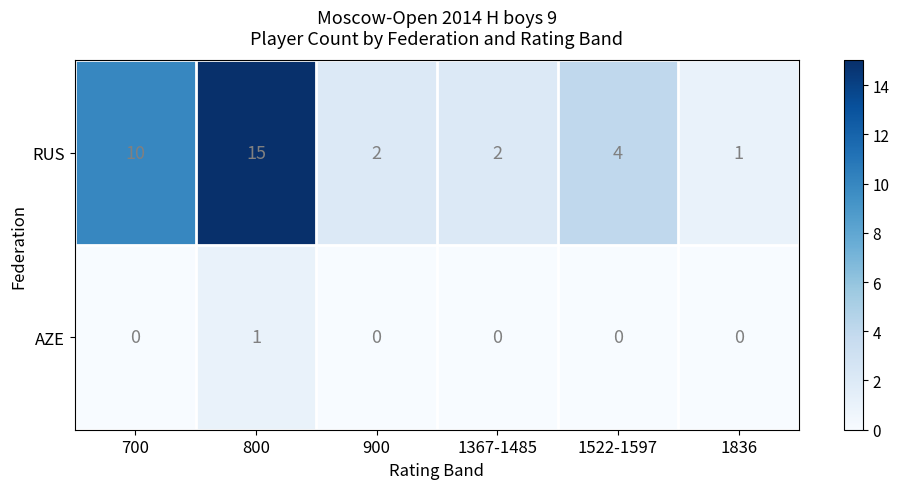

How many positive values does the AZE series have?

1